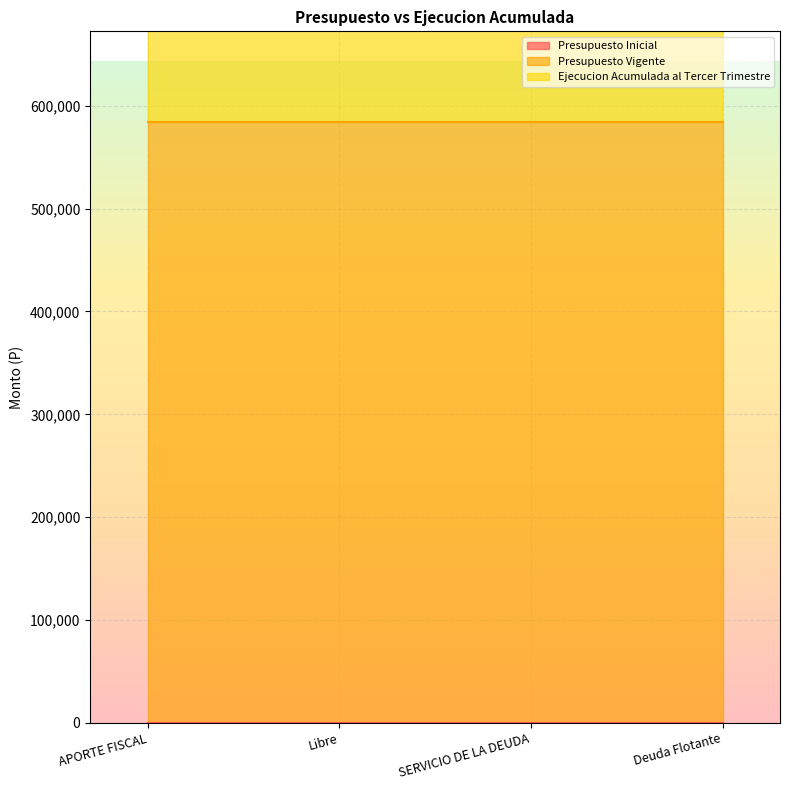

The value of Ejecucion Acumulada al Tercer Trimestre at Deuda Flotante is 584572. True or false?

True